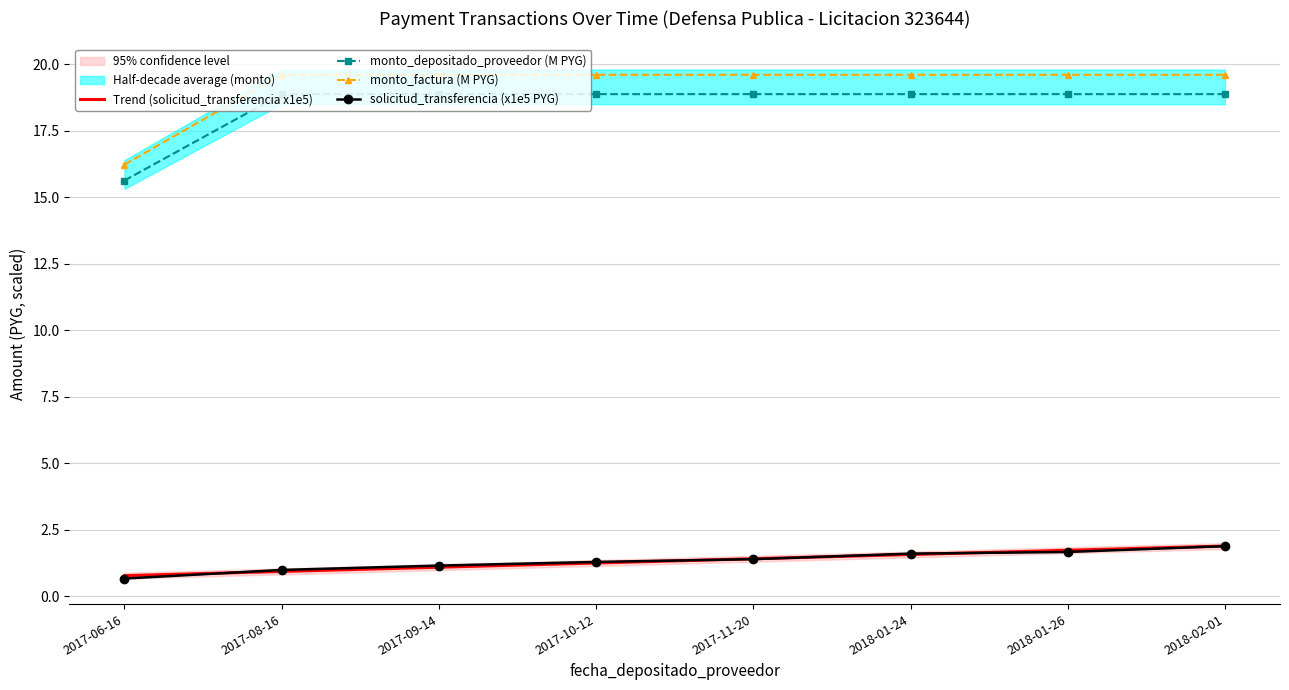

What position from the right is 2018-01-26?

2